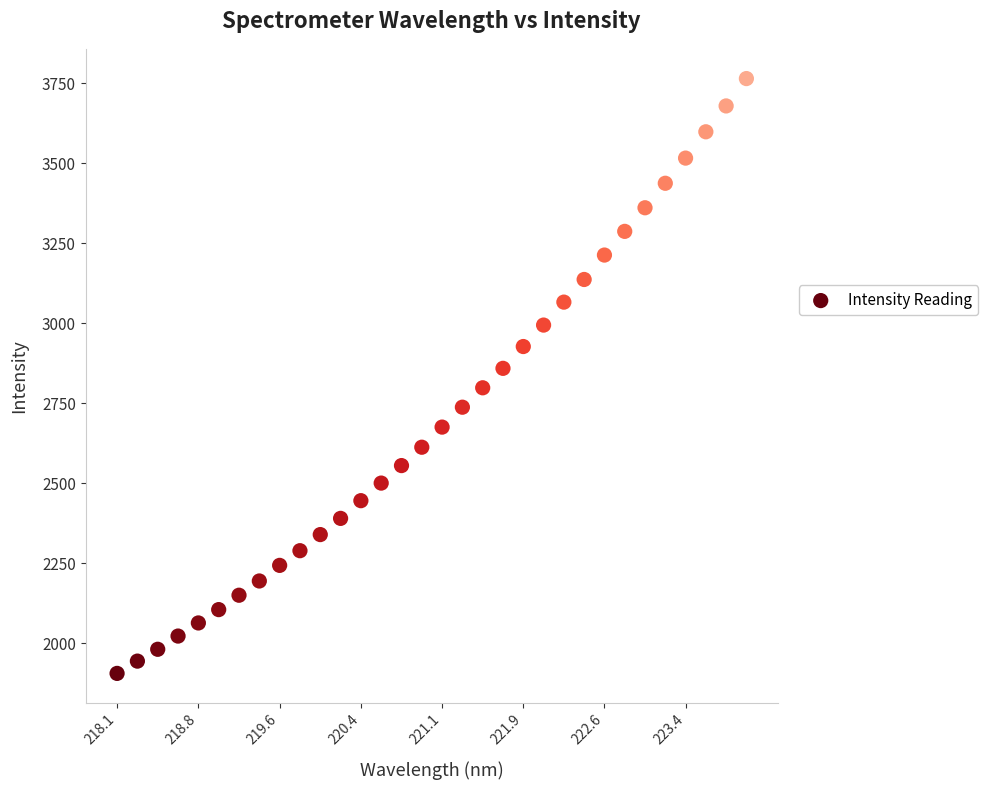

What is the range of Y values (max minus min)?

1859.3